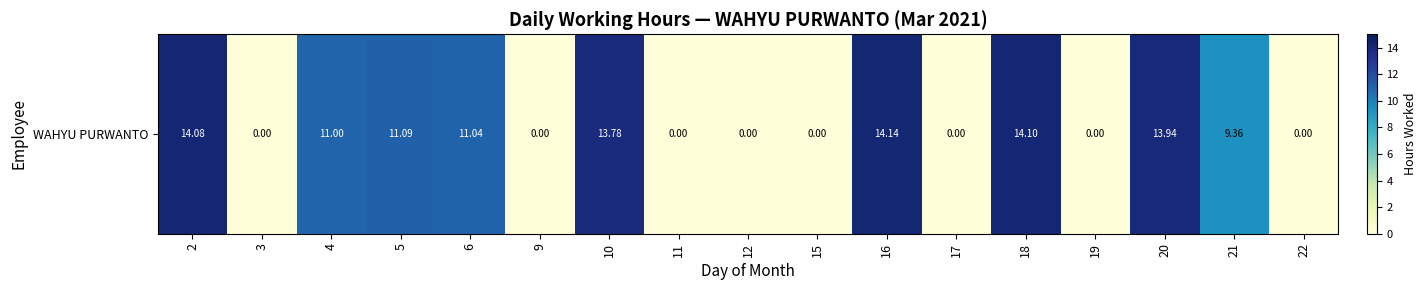

What is the change in value from 4 to 9?

-11.0